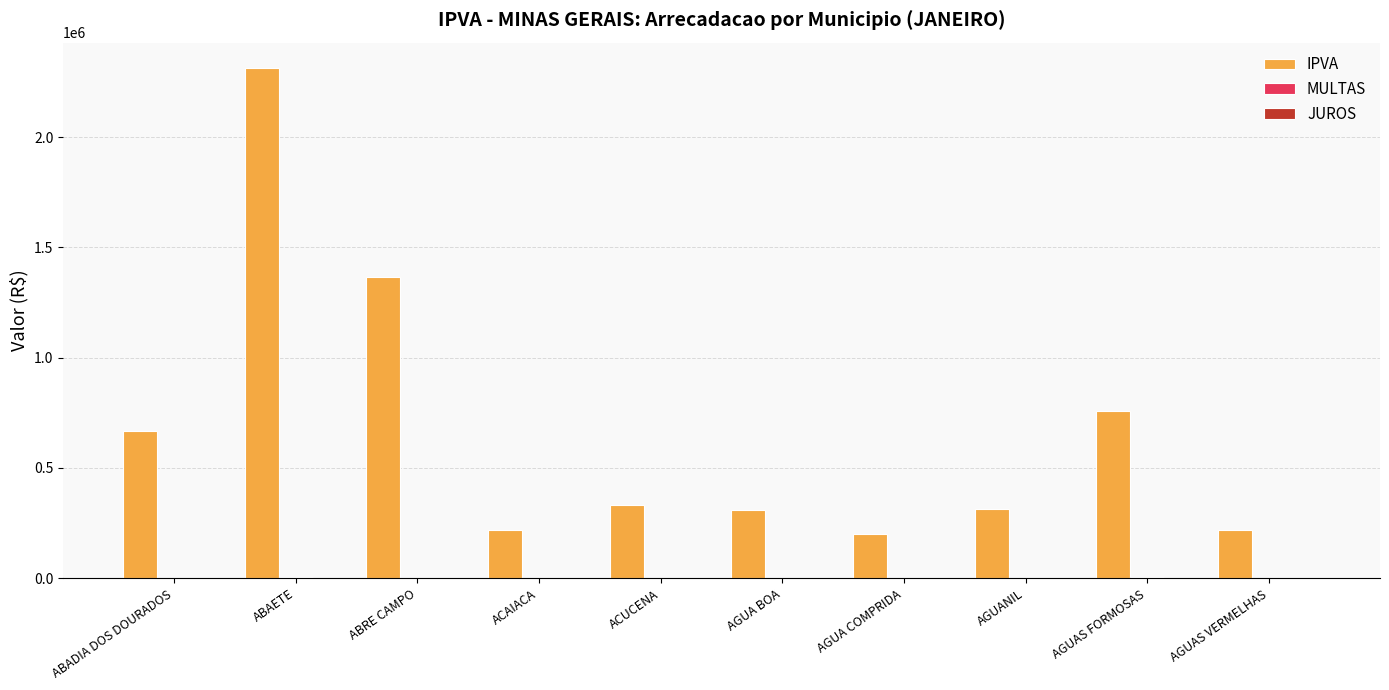

Between ACAIACA and AGUAS FORMOSAS, which series saw the biggest shift?

IPVA